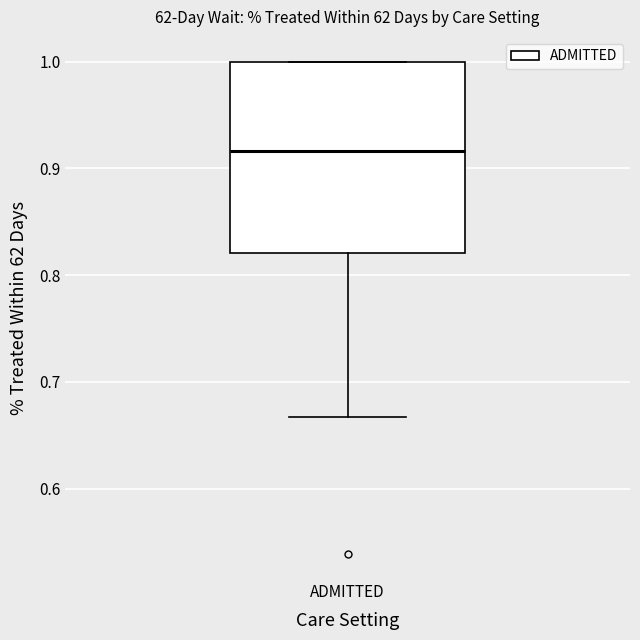

Read this box plot against the y-axis: the position of the median line, the range covered by the box, and the ends of both whiskers. The values are not printed on the chart, so give them approximately, as read against the axis.

median 0.92, box 0.82 to 1.00, whiskers 0.67 to 1.00